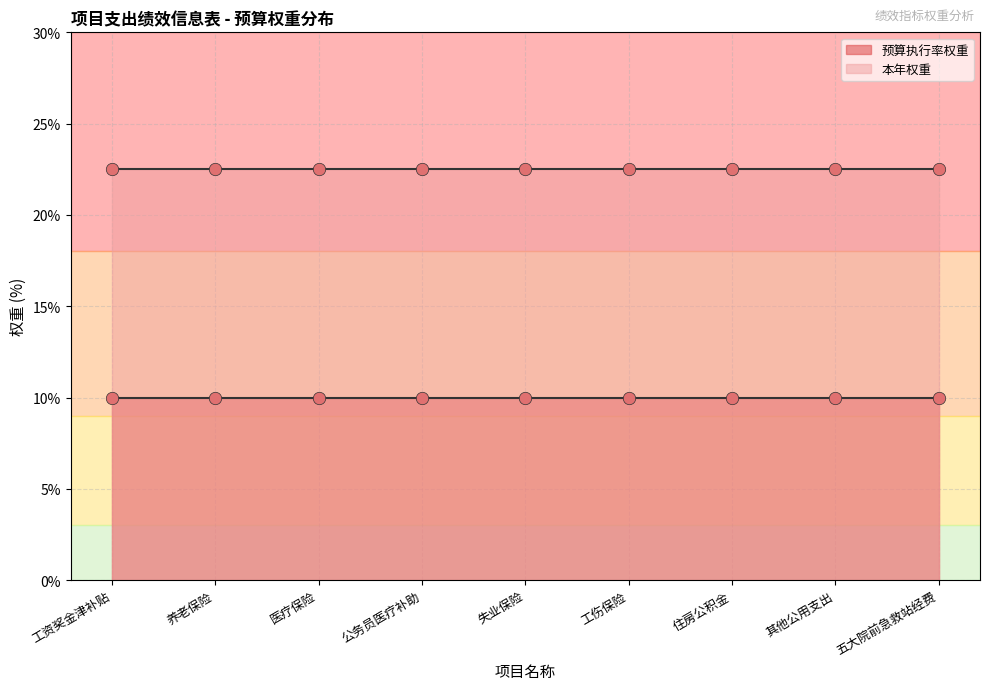

Which series reaches the maximum Y coordinate?

本年权重